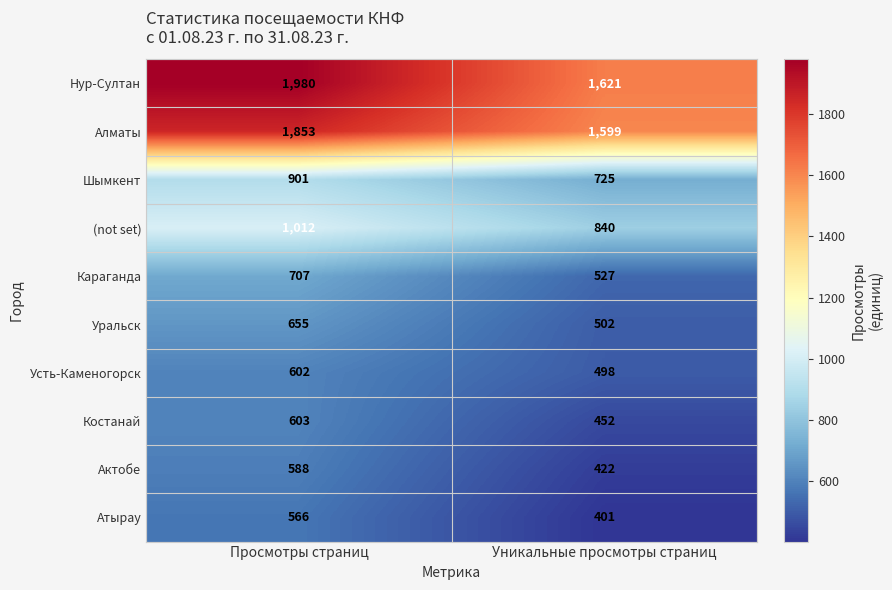

Which series has the largest total across all categories?

Нур-Султан